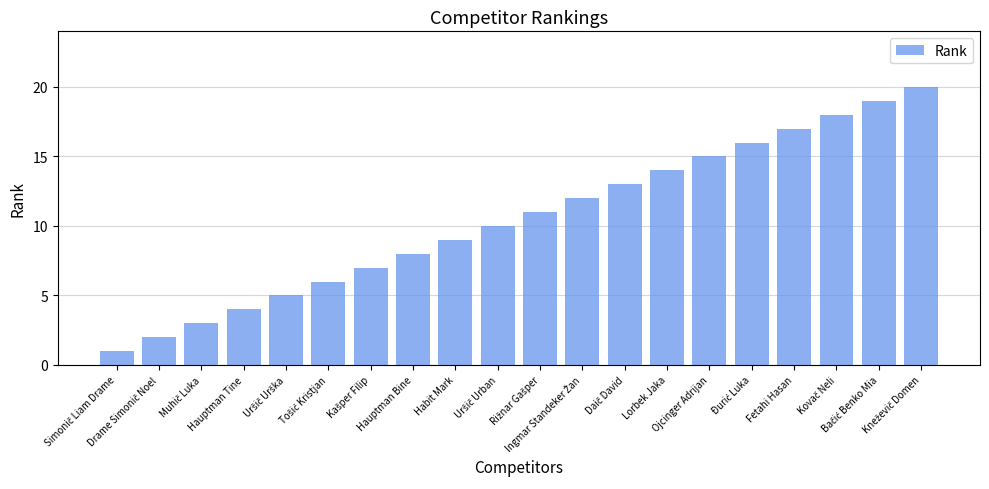

What is the greatest value displayed?

20